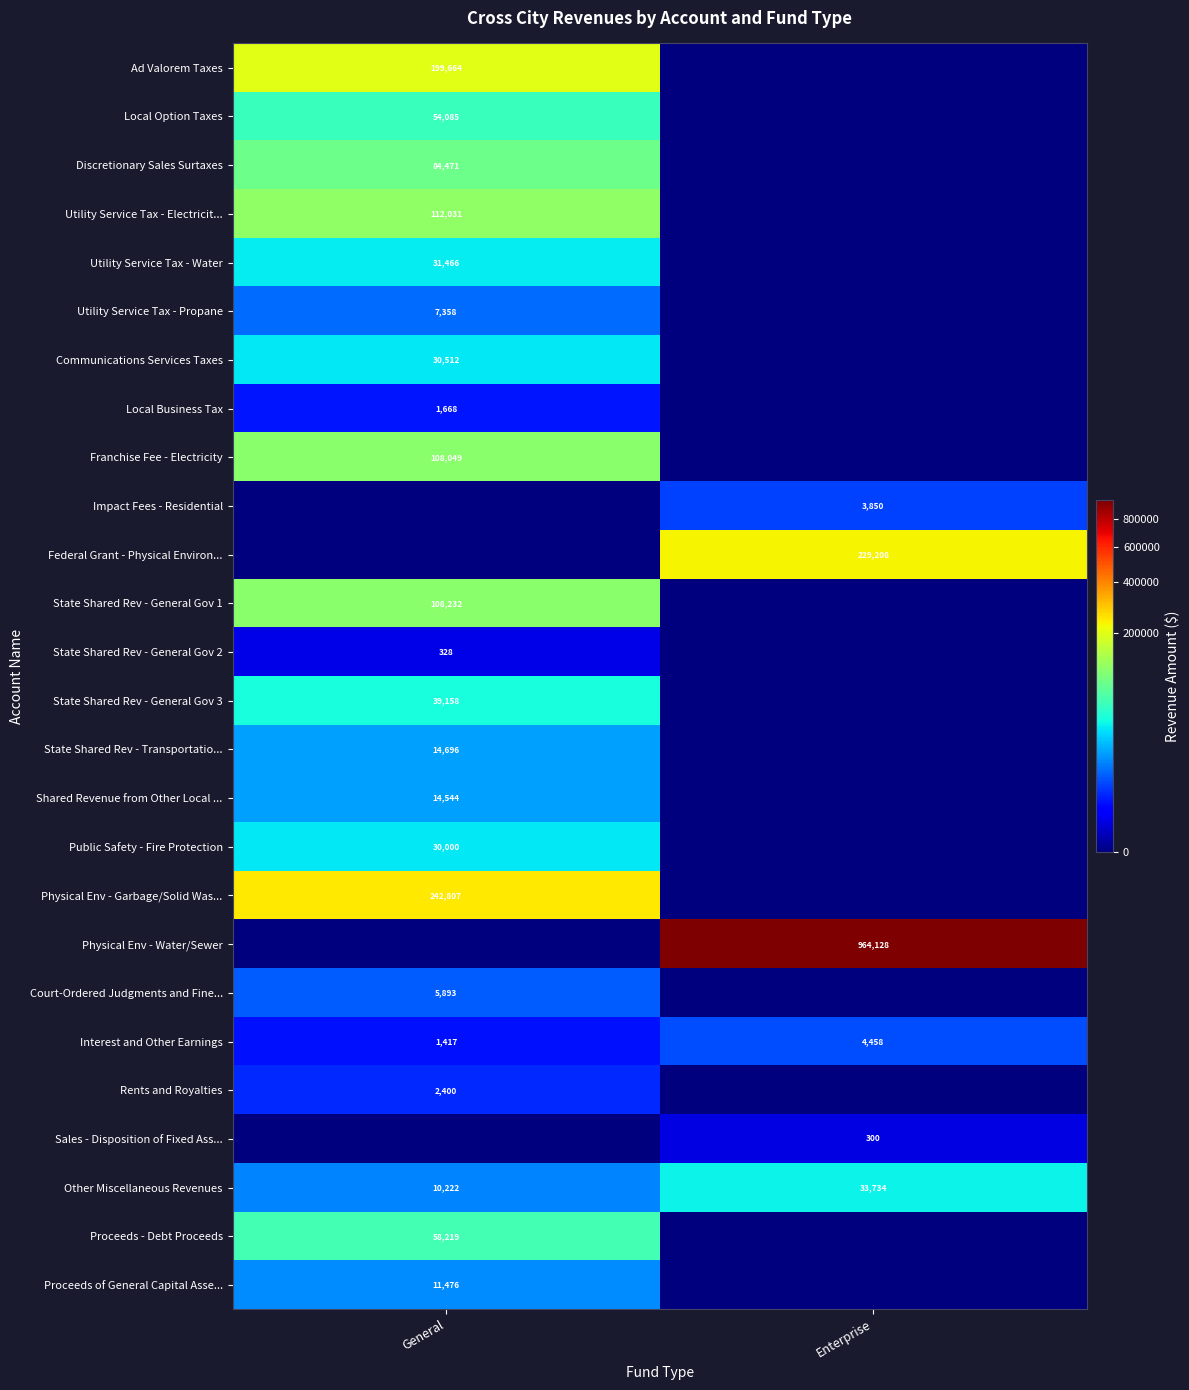

Is it true that Proceeds of General Capital Asse... equals 11476 at General?

True